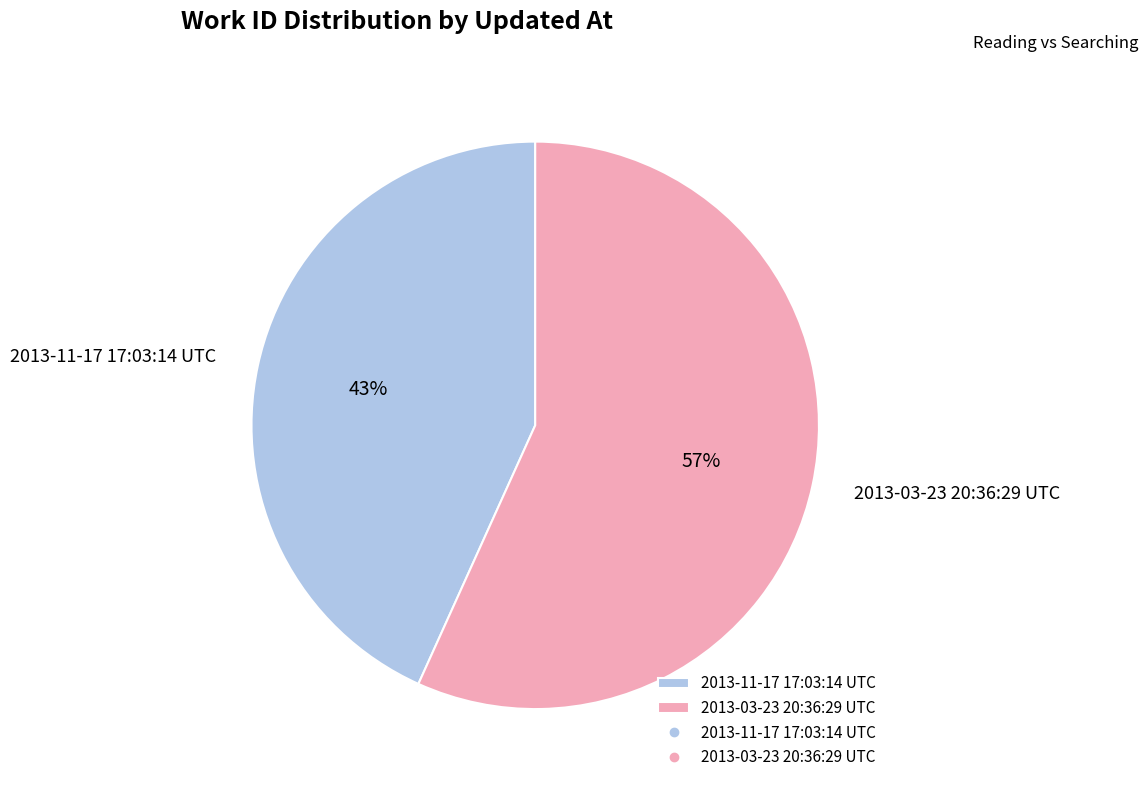

Which has a higher value, 2013-03-23 20:36:29 UTC or 2013-11-17 17:03:14 UTC?

2013-03-23 20:36:29 UTC